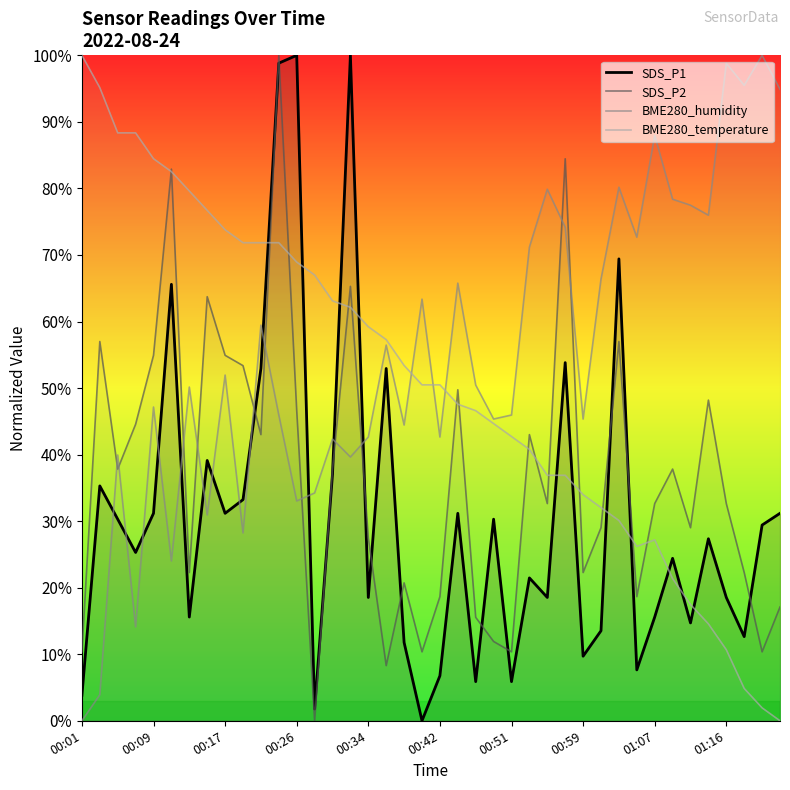

After their last crossing, which series has the higher values: BME280_humidity or SDS_P1?

BME280_humidity